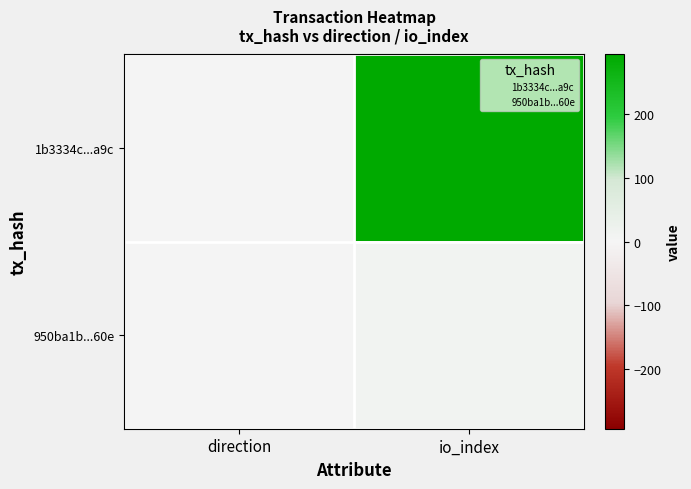

What is the difference between the highest and lowest values at direction?

2